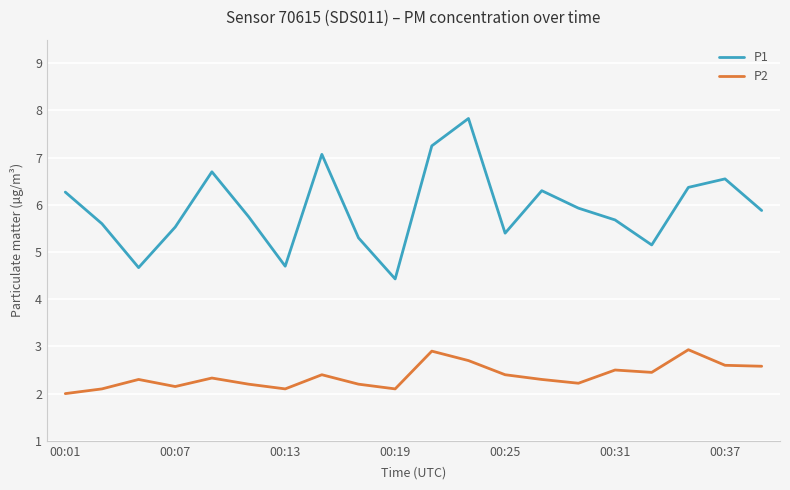

List the series in order of their overall mean, lowest first.

P2, P1